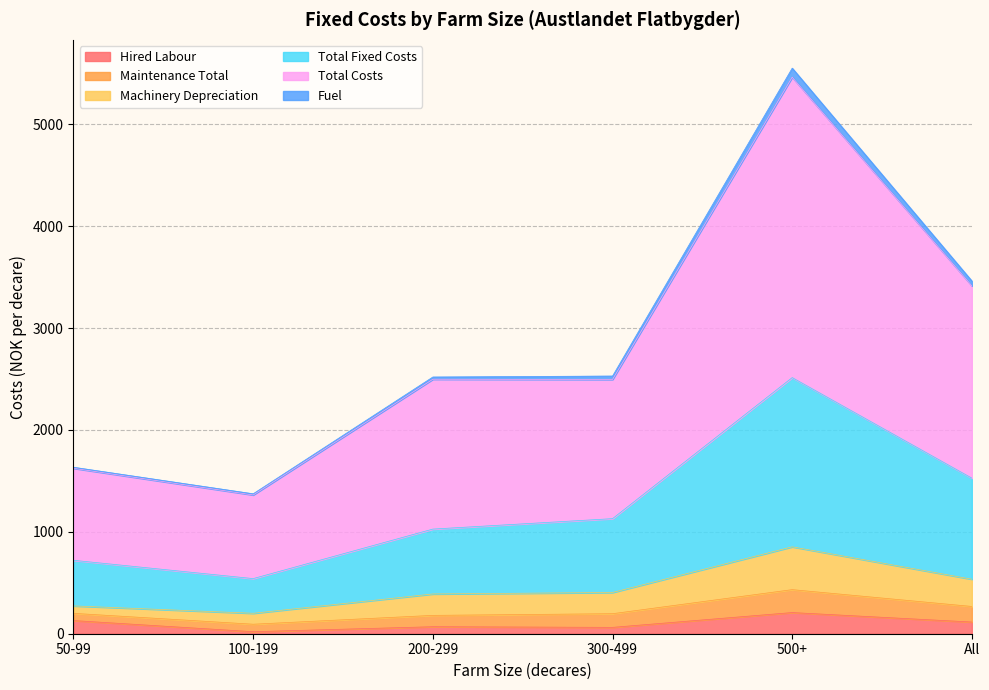

What is the label of the 3rd point from the right?

300-499